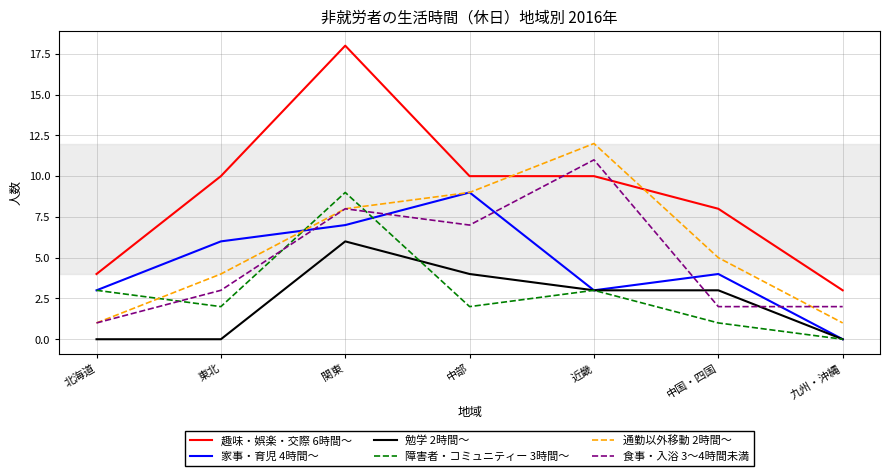

Is this an area chart (filled region under the line)?

No